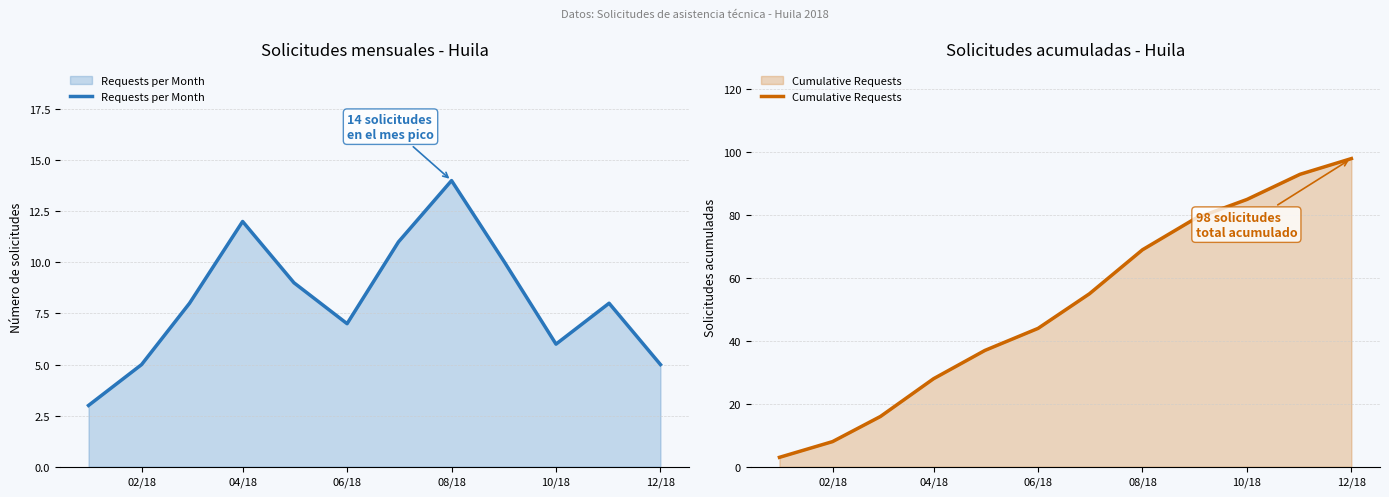

True or false: Requests per Month has a value of 5 at 12/18.

True